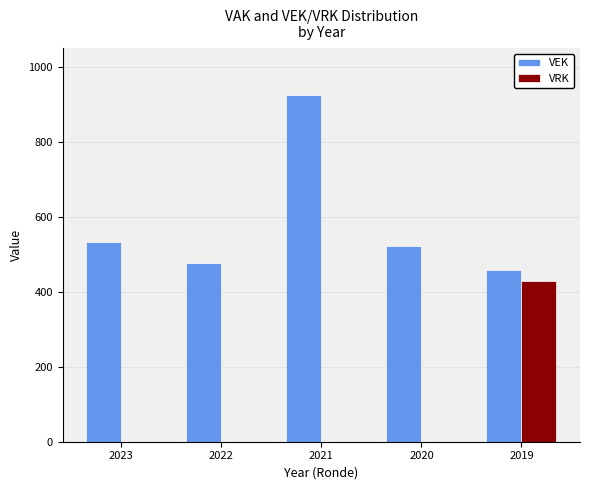

Where is VEK nearest to the value 691?

2023